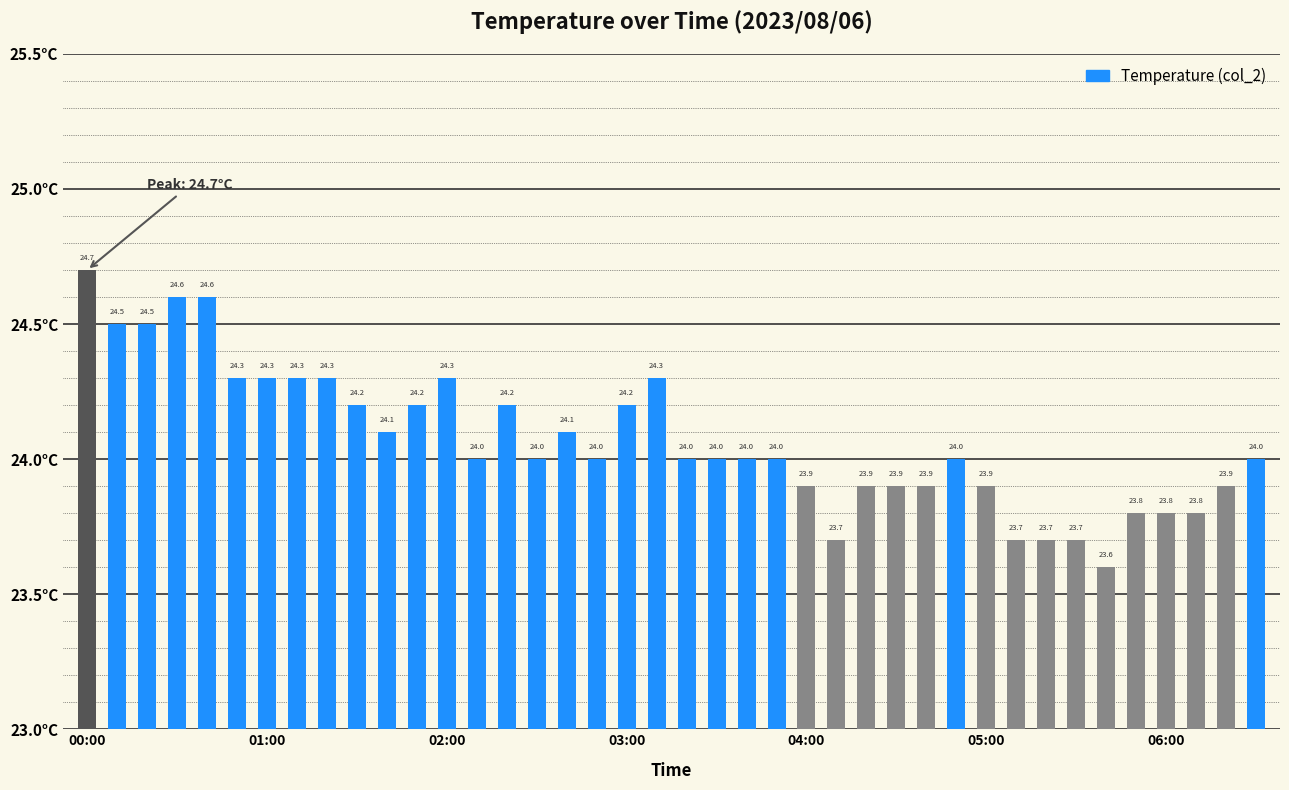

What is the value of the 31st bar from the left?

23.9